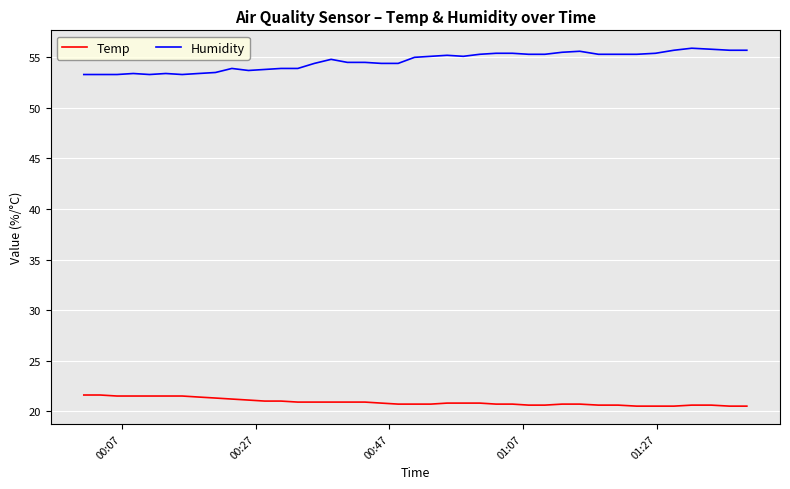

Which series has the largest total across all categories?

Humidity